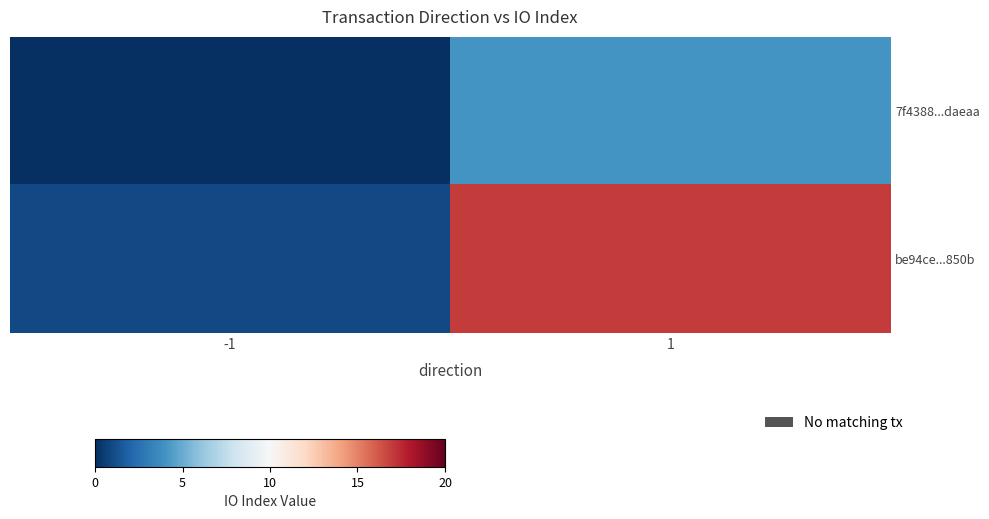

What is the maximum value shown in the chart?

17